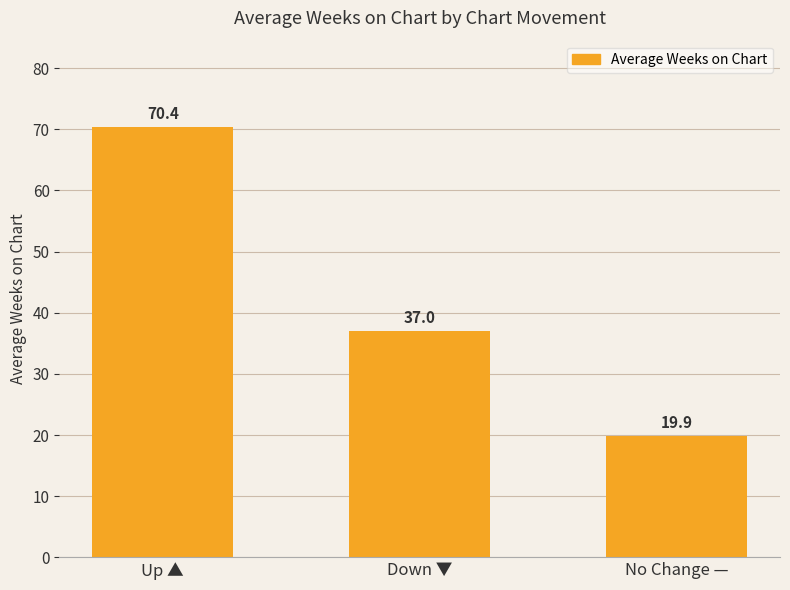

What is the value of the 1st bar from the left?

70.4